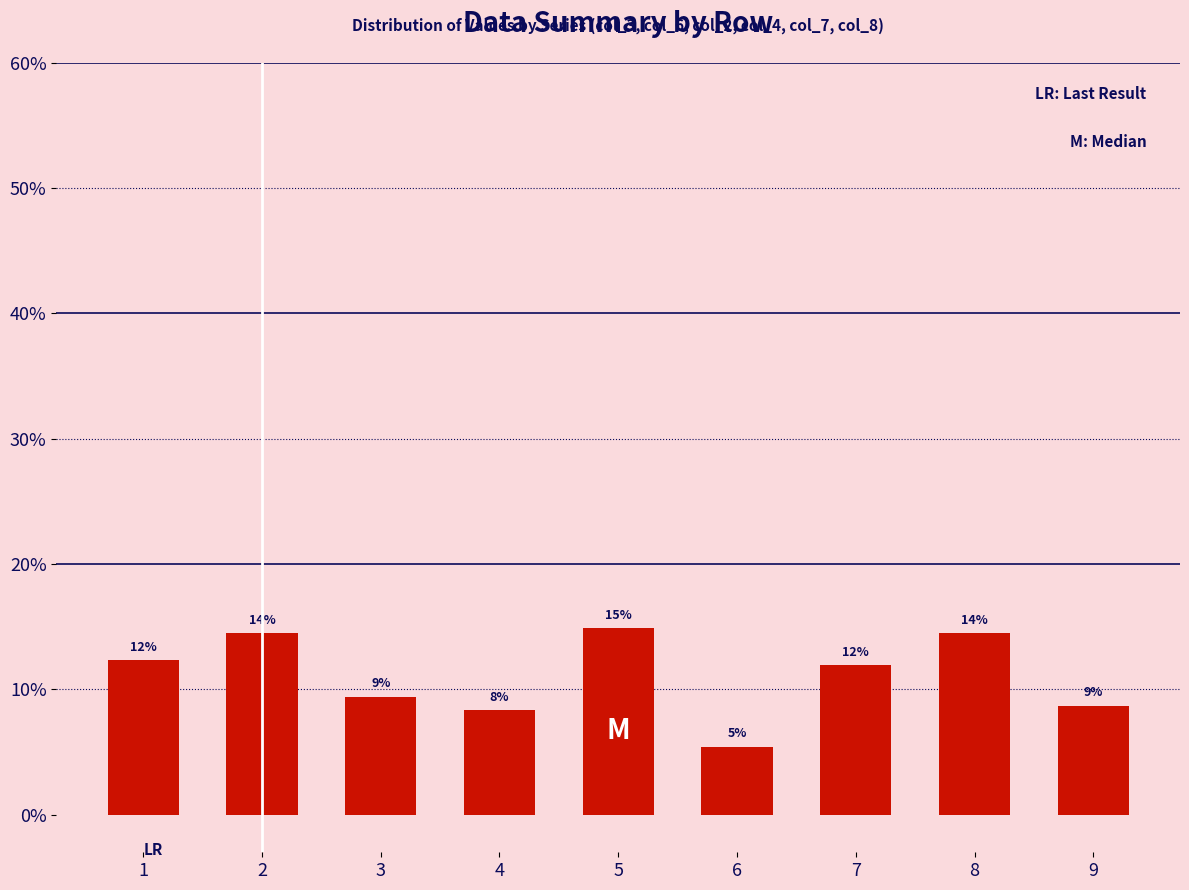

How many bars are there in total?

9